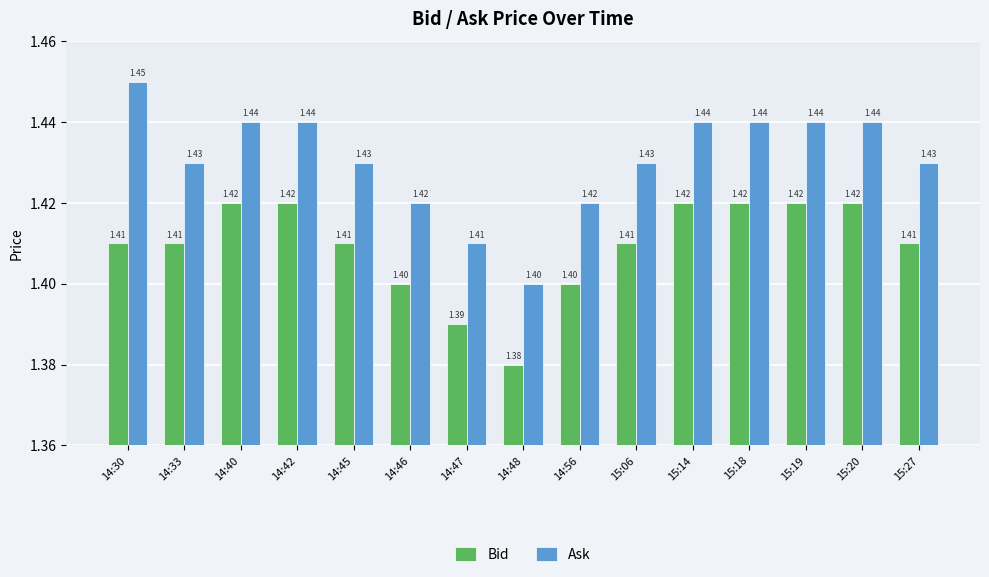

What is the total value across all series at 15:27?

2.8